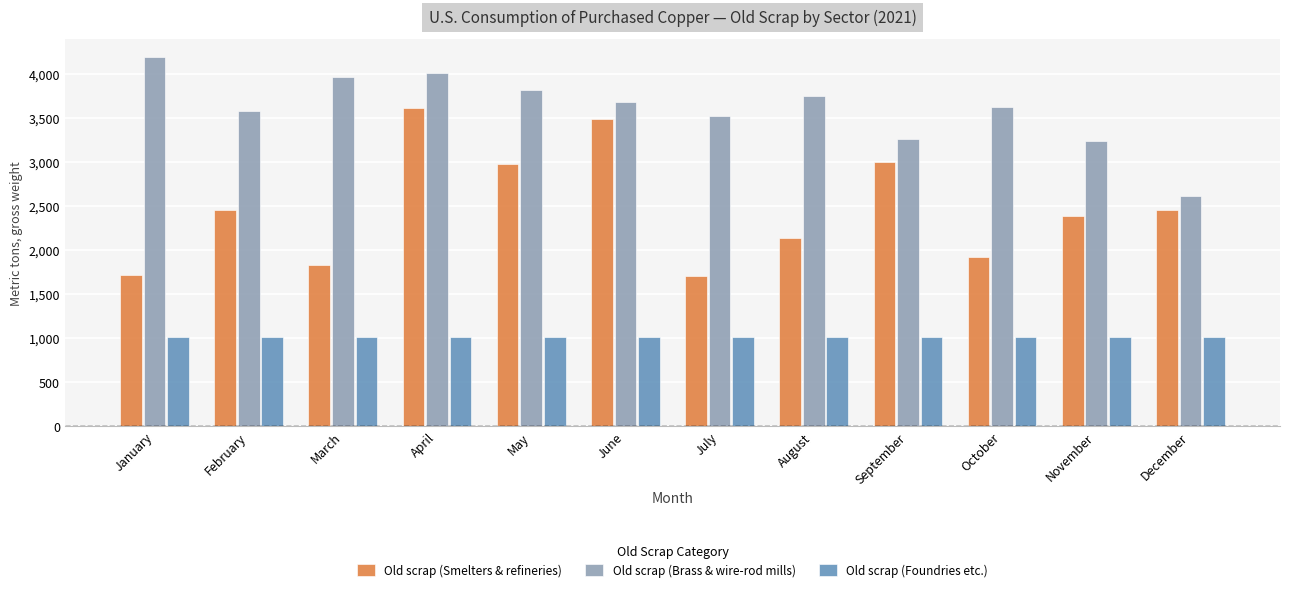

What is the minimum value for Old scrap (Brass & wire-rod mills)?

2610